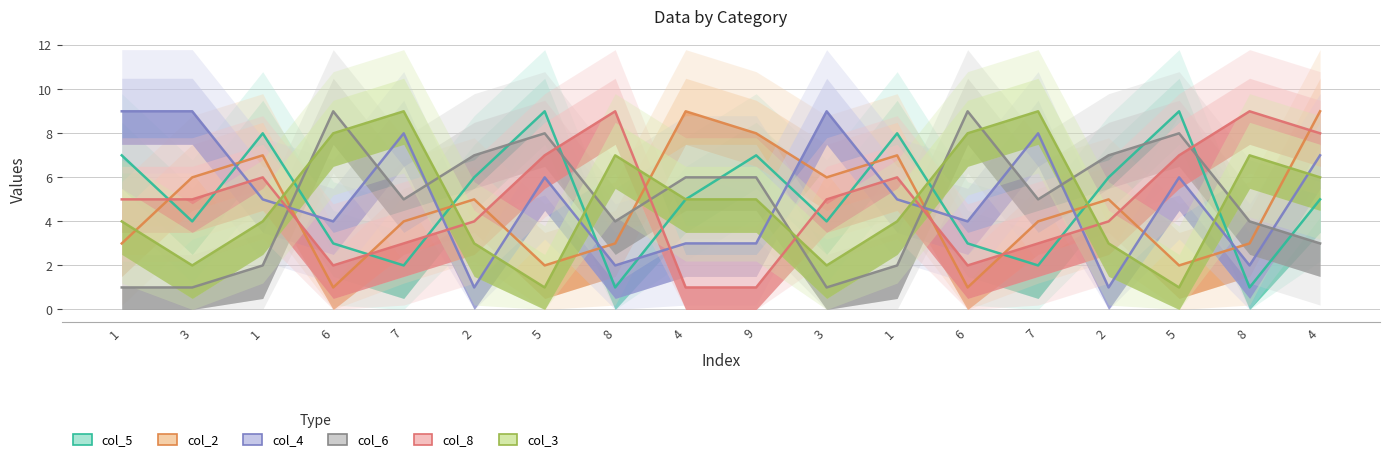

How many times do col_3 and col_2 cross each other?

9